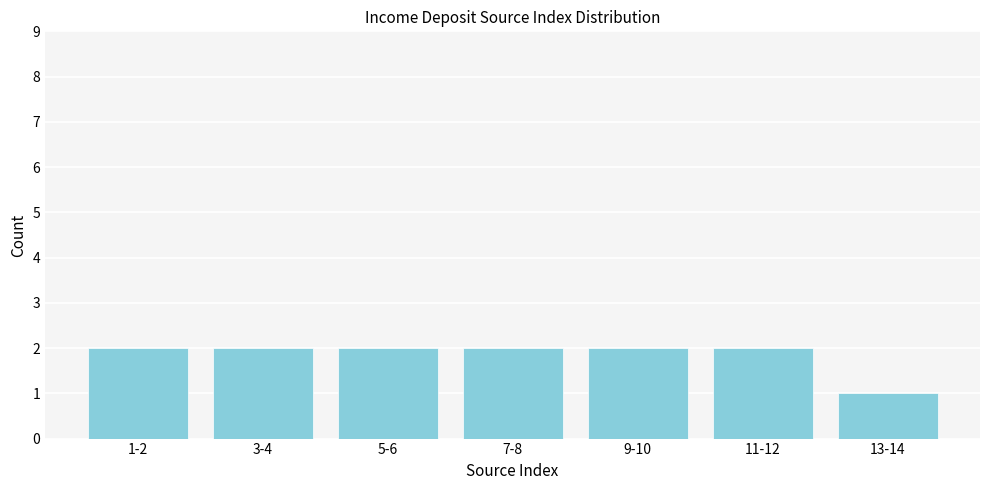

Reading left to right, transcribe all the data shown in this chart.

2	2	2	2	2	2	1